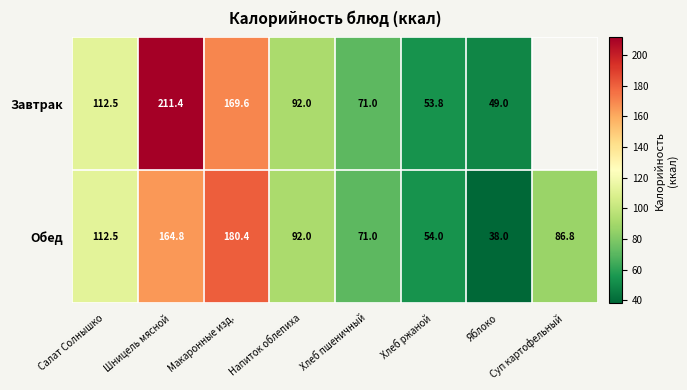

What is the highest value of the Обед series?

180.4